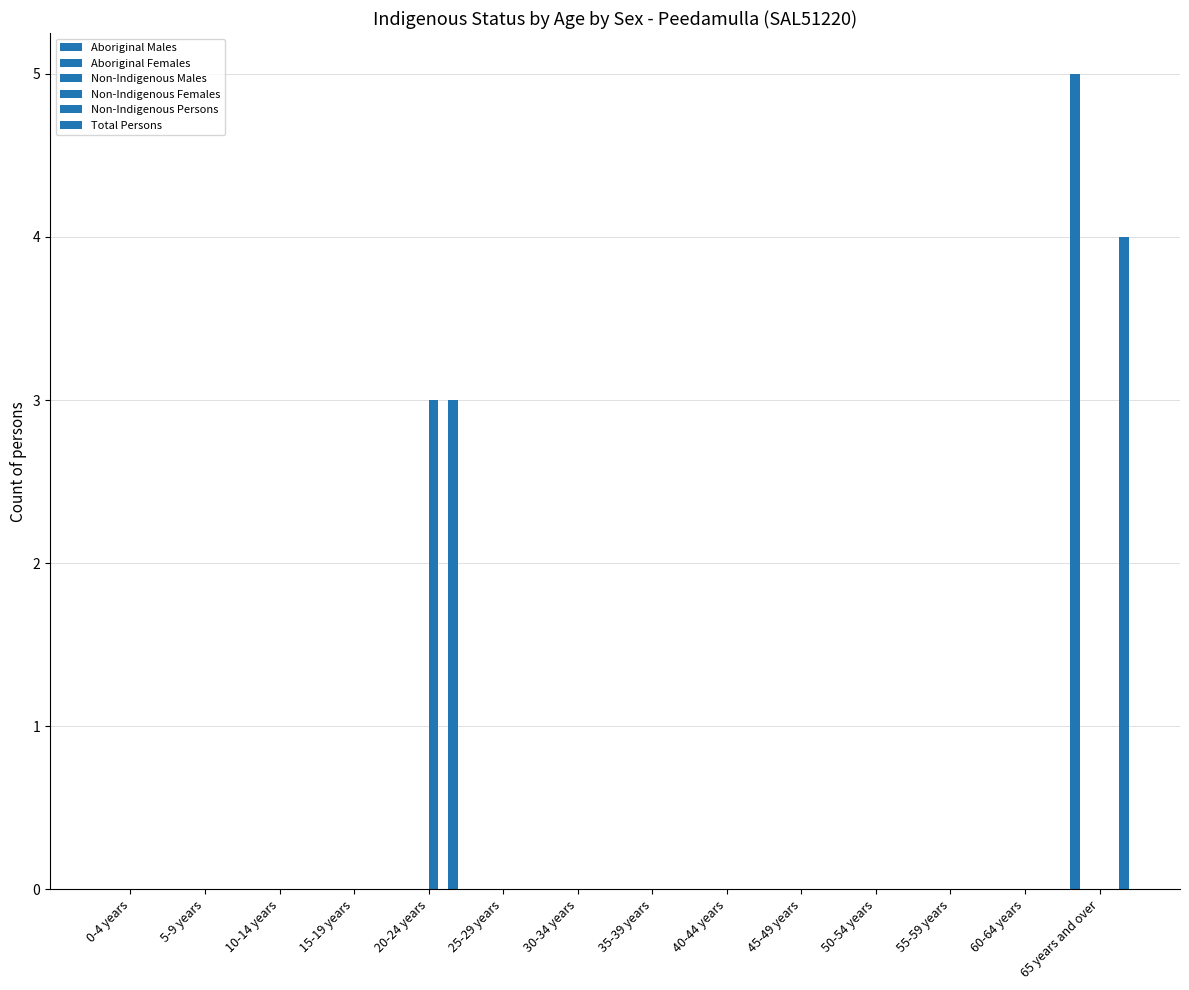

What is the maximum value shown in the chart?

5